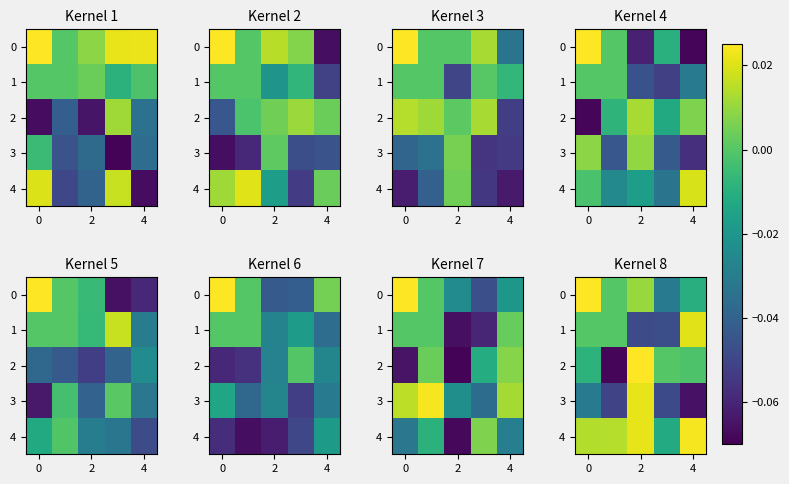

Between 4 and 2, which is larger?

2